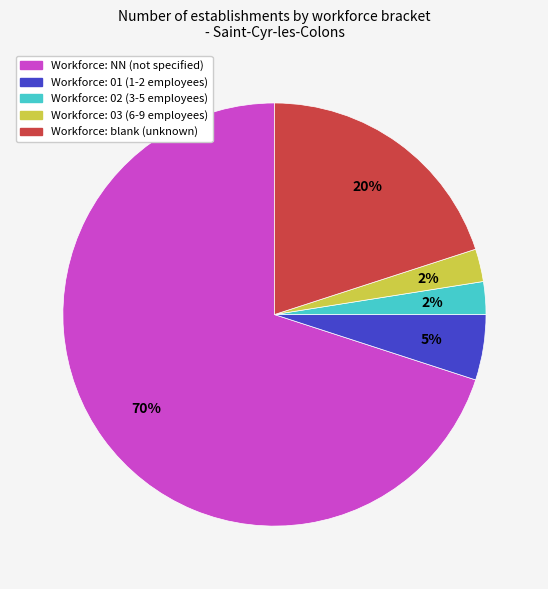

To the nearest percent, what is the average slice percentage?

20%